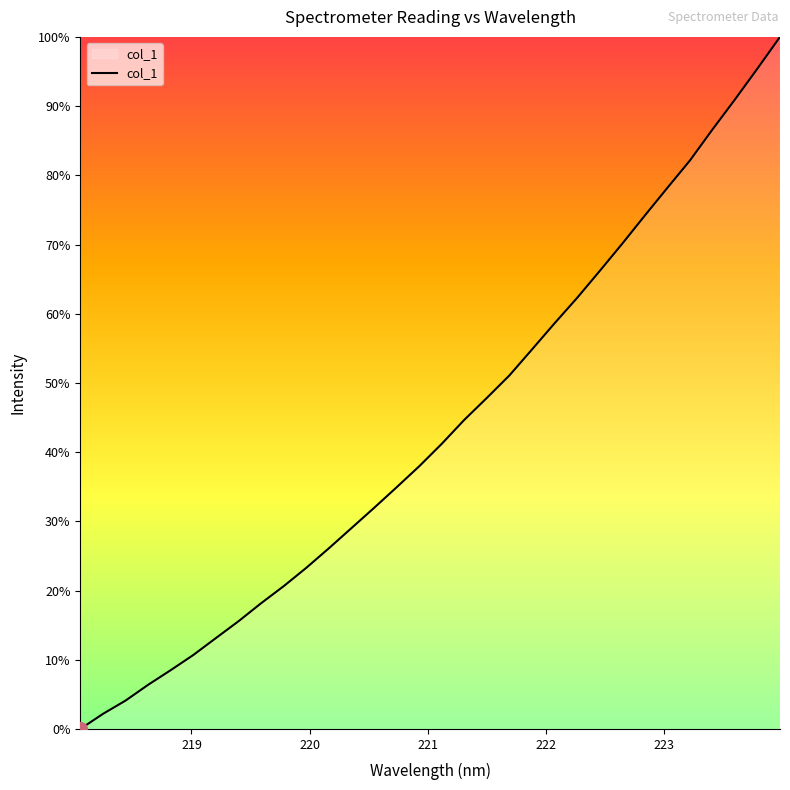

What is the maximum value shown in the chart?

100.0